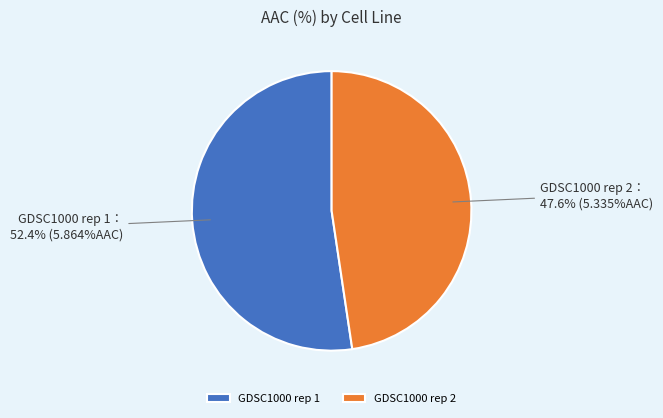

How many segments does this pie chart have?

2